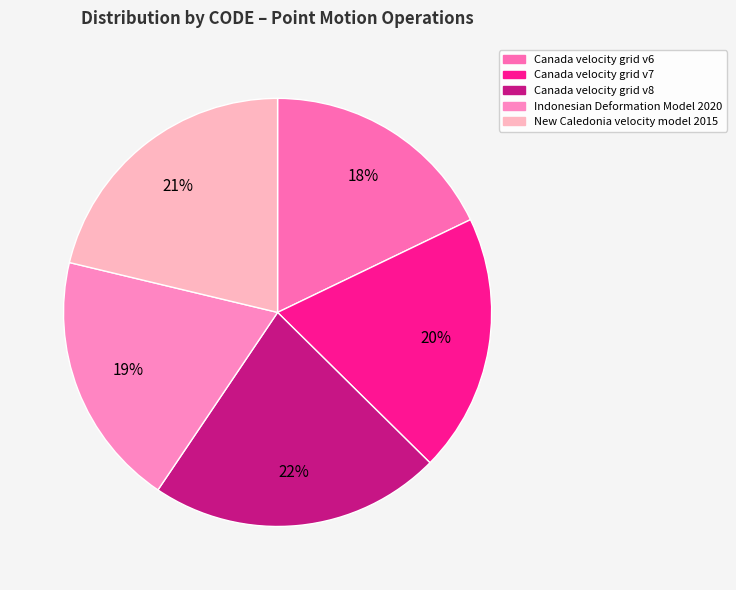

Rank the categories by value from highest to lowest.

Canada velocity grid v8, New Caledonia velocity model 2015, Canada velocity grid v7, Indonesian Deformation Model 2020, Canada velocity grid v6